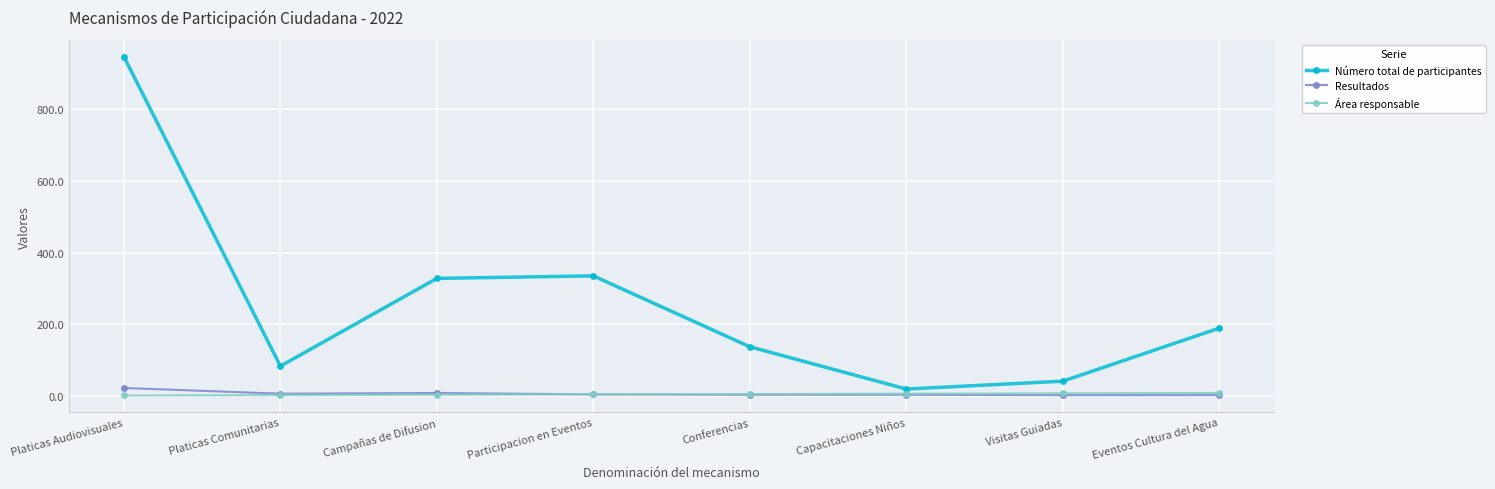

What is the label of the 8th point from the right?

Platicas Audiovisuales